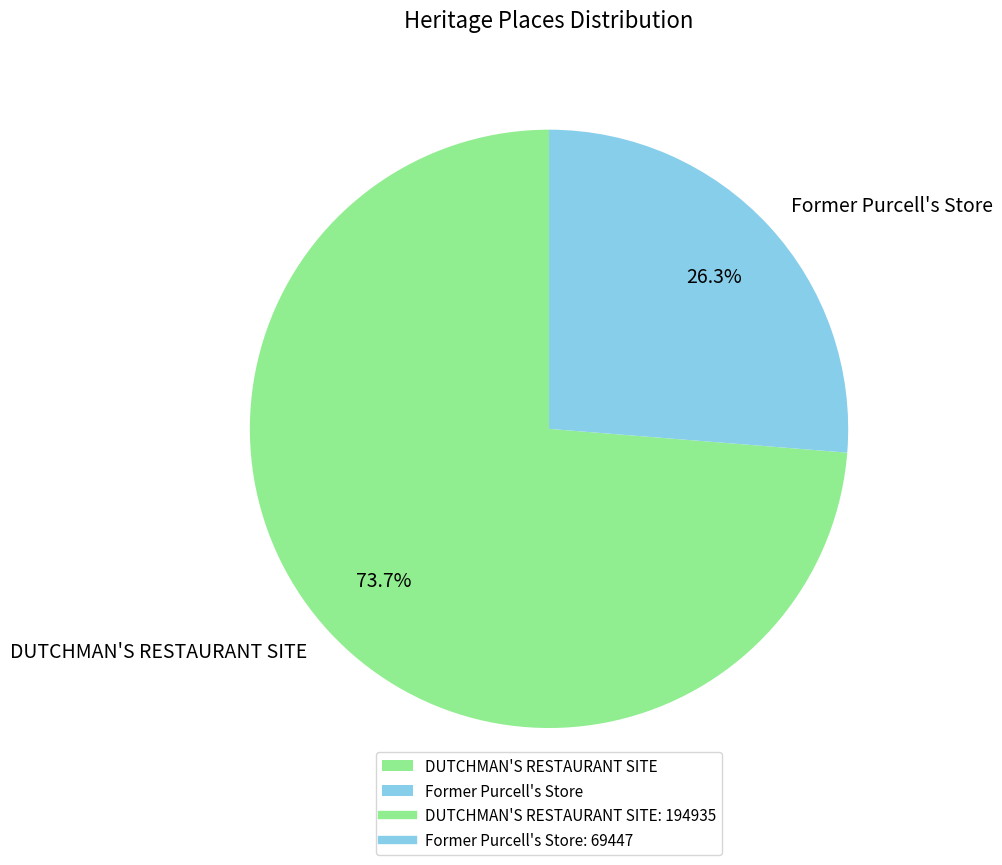

Which category has the smallest portion of the pie?

Former Purcell's Store